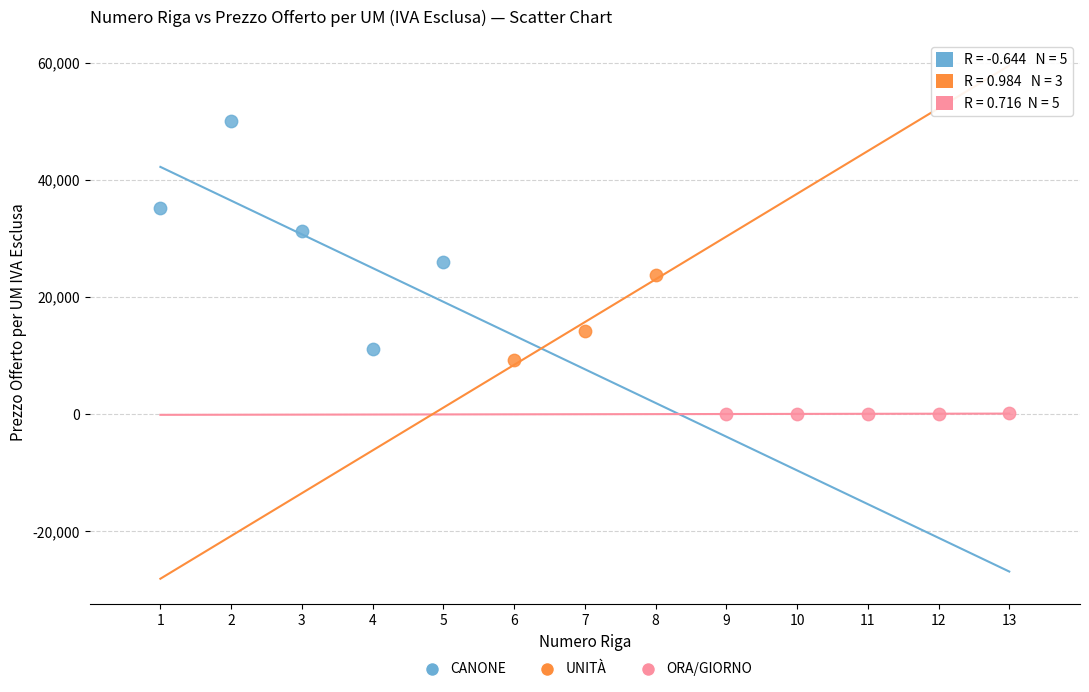

Which series reaches the maximum Y coordinate?

CANONE